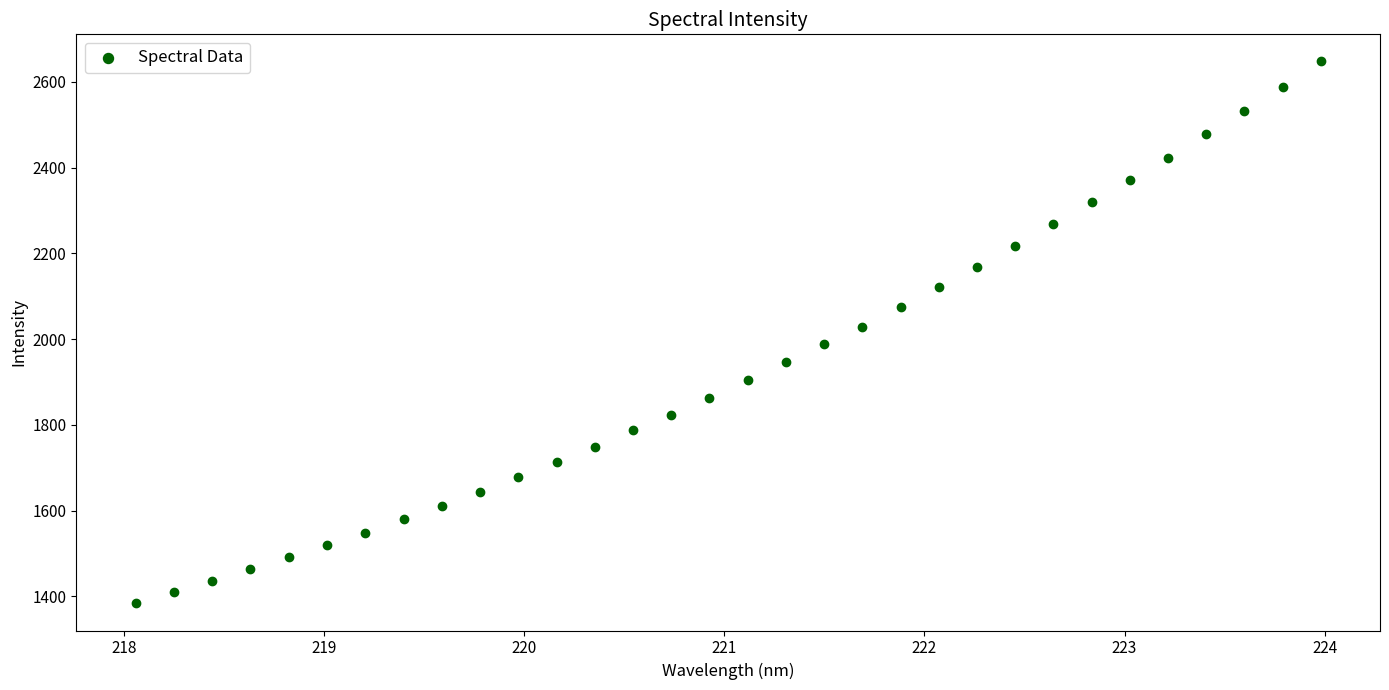

What is the range of Y values (max minus min)?

1263.8